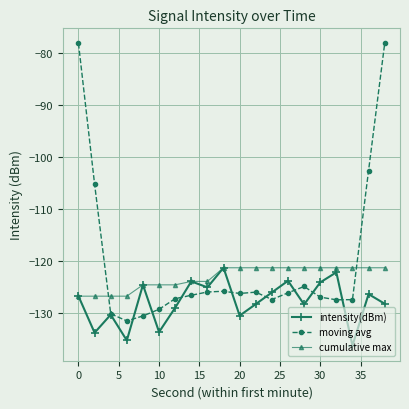

How many lines are shown in the chart?

3